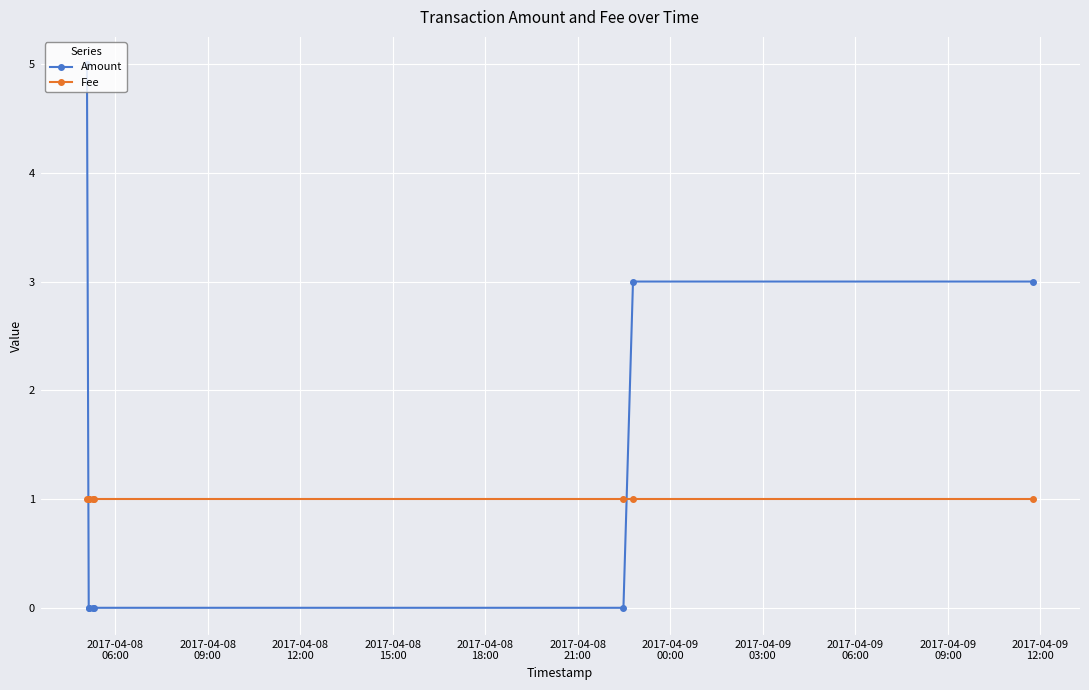

What are all the series names shown in the legend?

Amount, Fee